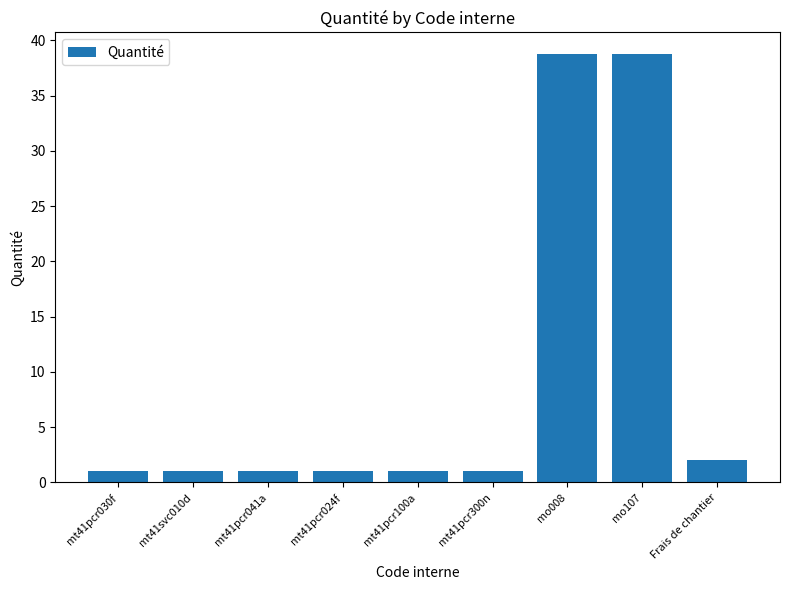

Reading left to right, transcribe all the data shown in this chart.

1.0	1.0	1.0	1.0	1.0	1.0	38.8	38.8	2.0